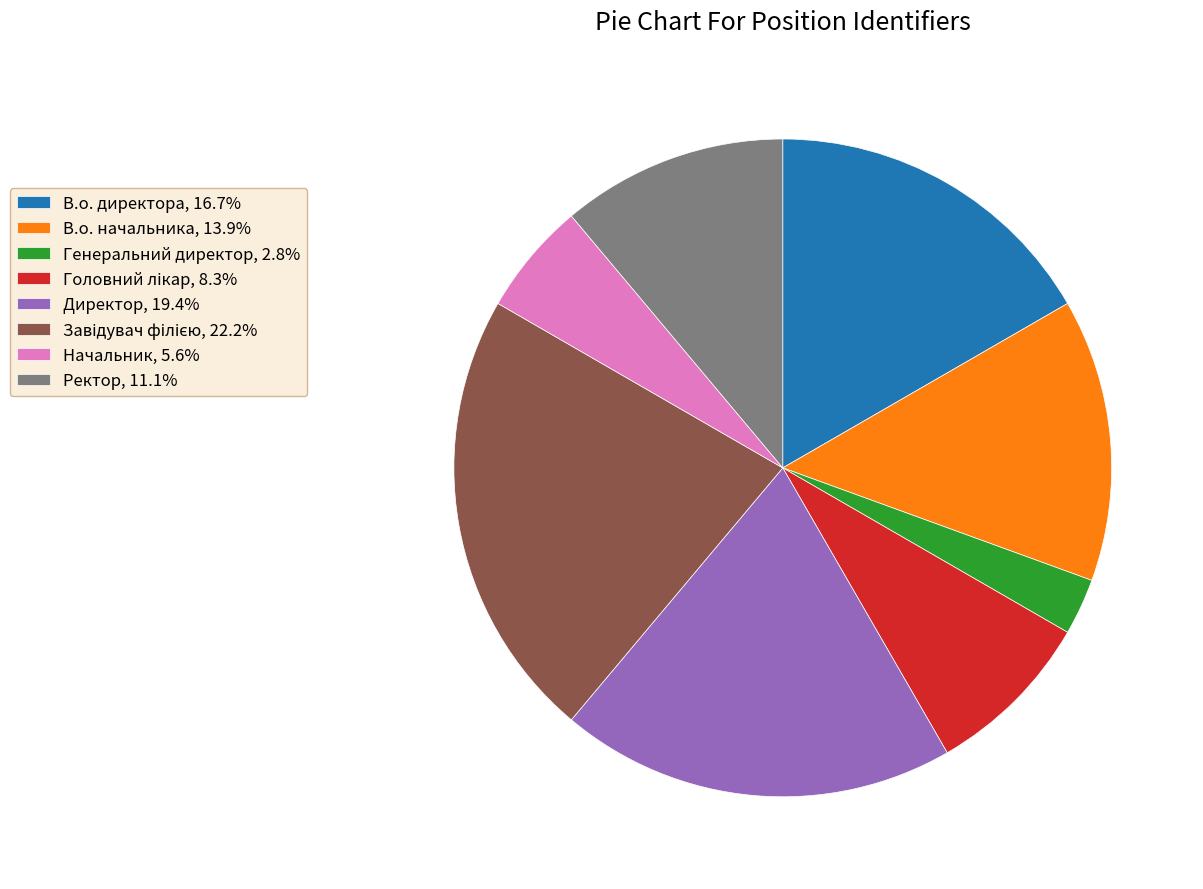

Is it true that Директор is 9% of the pie?

False